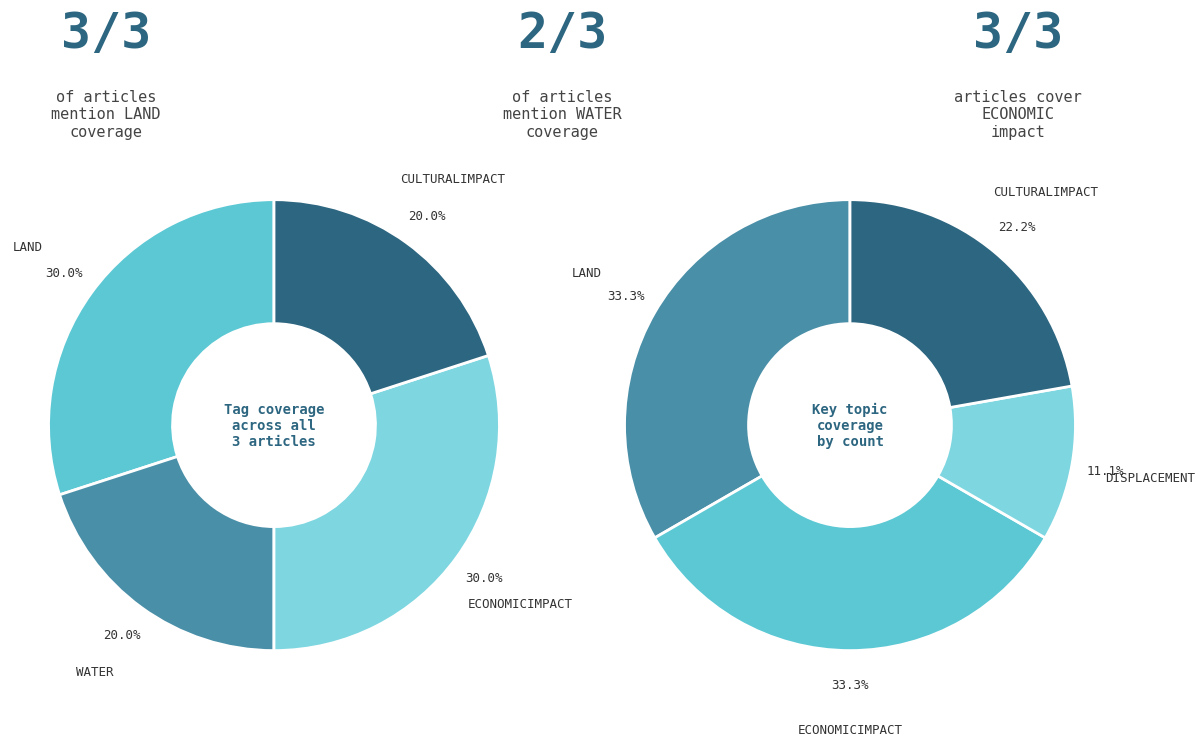

Combined, do LAND and WATER account for over 50%?

No